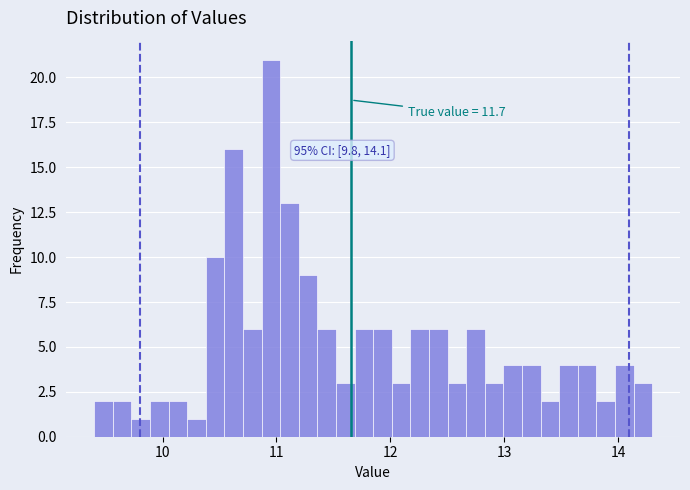

Around what value on the x-axis is the tallest bar? Give the approximate position of its centre, as read against the axis.

11.0